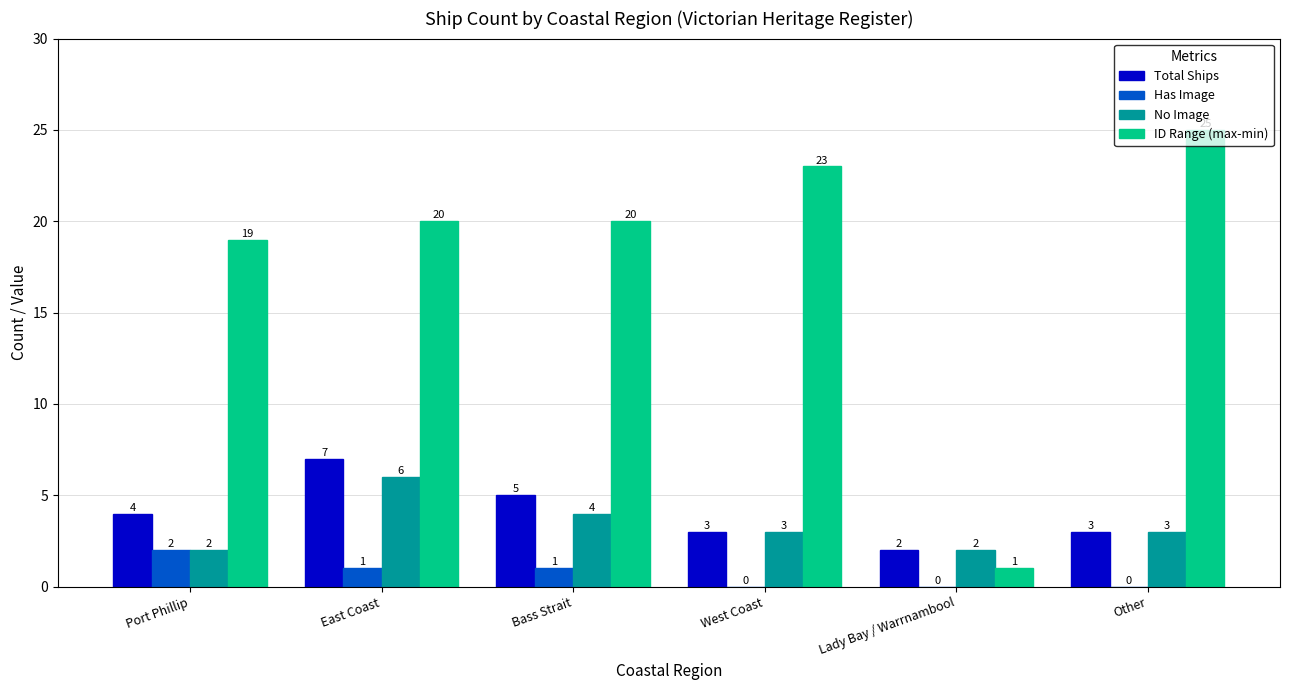

At which label is Total Ships closest to 4?

Port Phillip